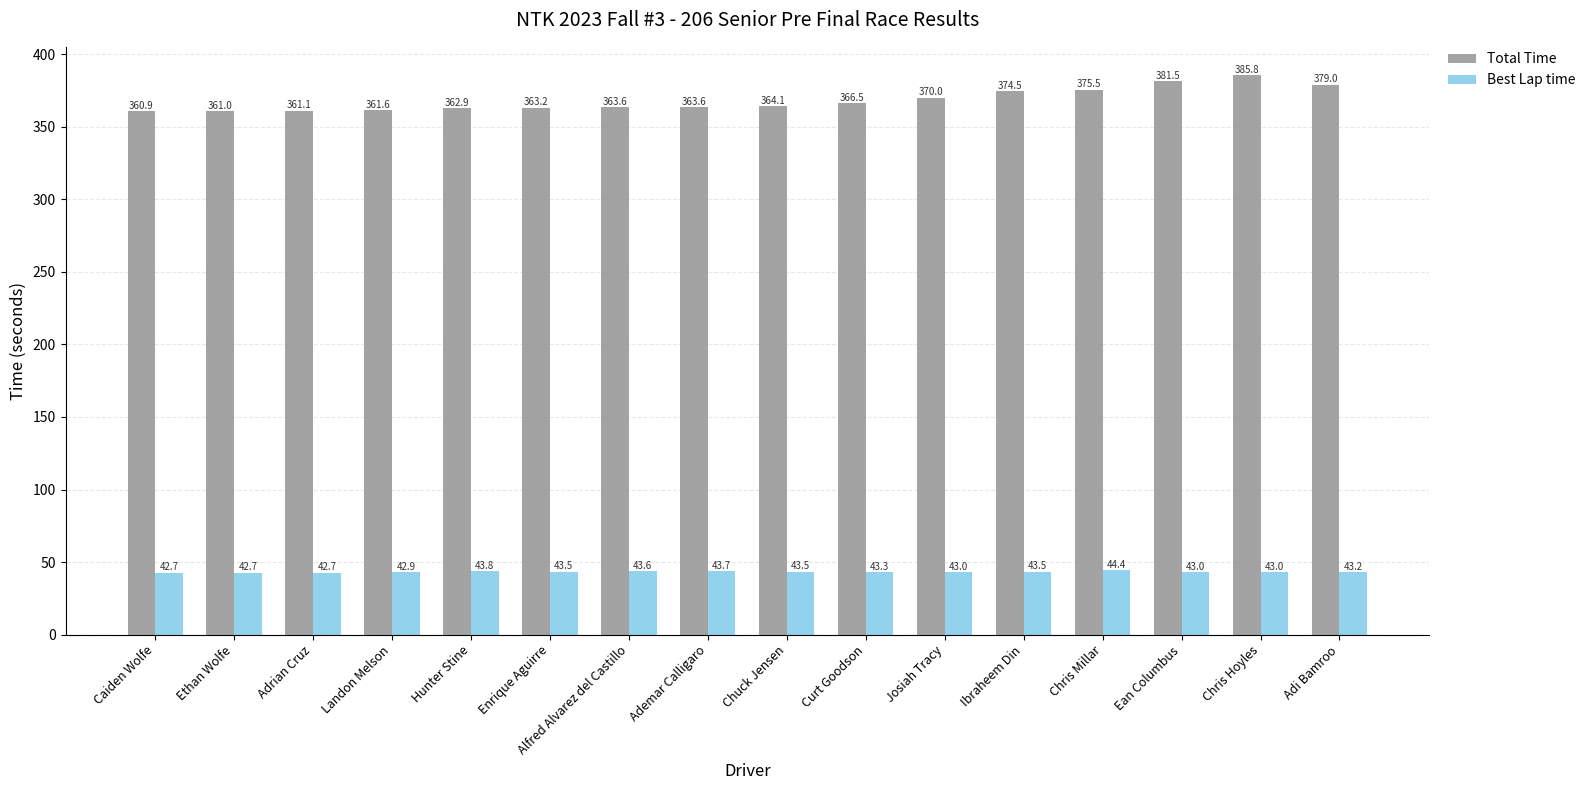

How many bars are there in each group?

2